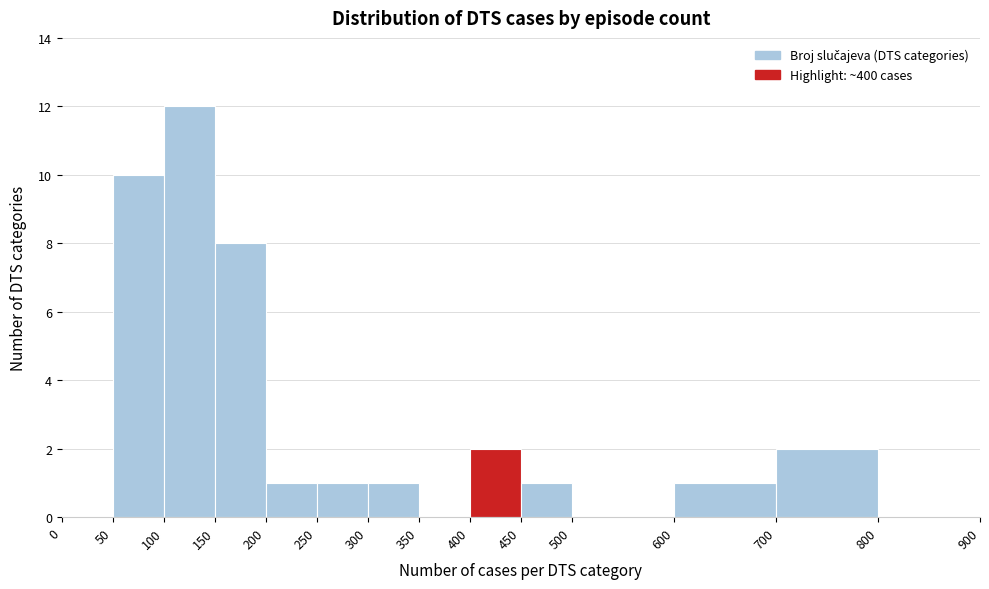

Reading left to right, list every bar in this chart as the range it spans on the x-axis followed by its height. The values are not printed on the chart, so give them approximately, as read against the axis.

0 to 50: 0
50 to 100: 10
100 to 150: 12
150 to 200: 8
200 to 250: 1
250 to 300: 1
300 to 350: 1
350 to 400: 0
400 to 450: 2
450 to 500: 1
500 to 600: 0
600 to 700: 1
700 to 800: 2
800 to 900: 0